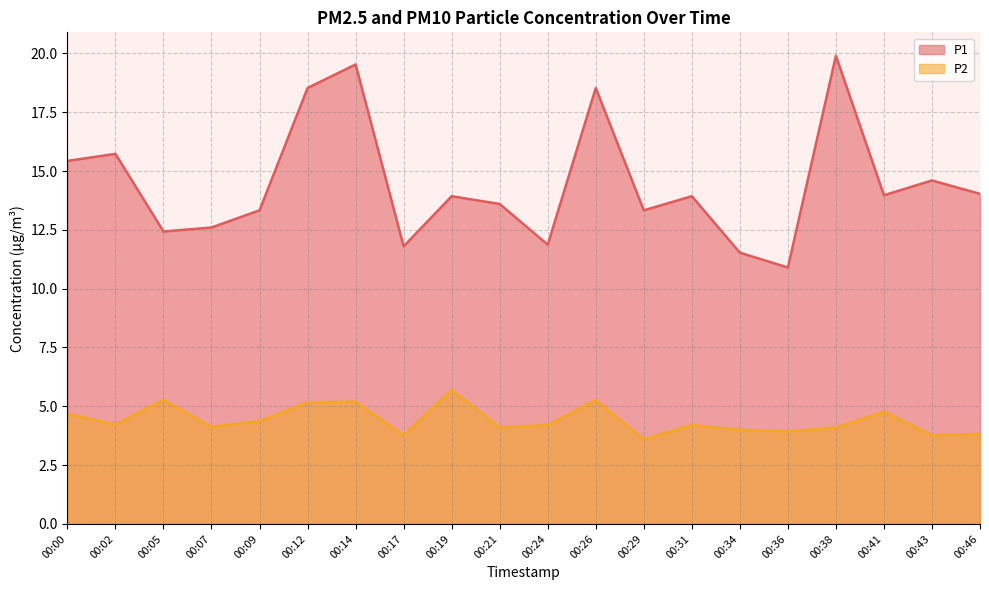

Which category has the lowest value across all series?

00:29